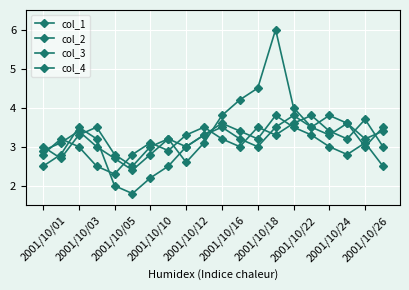

Which series ends up on top after the final intersection of col_2 and col_1?

col_1